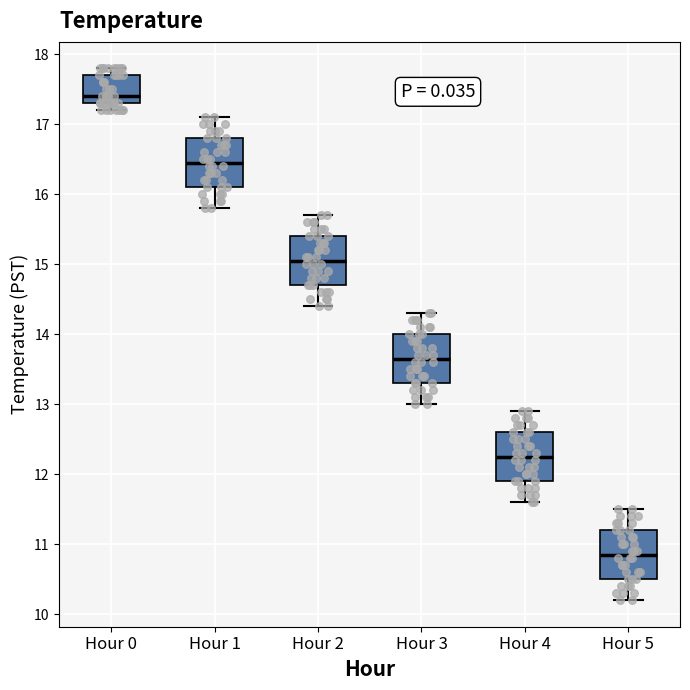

Reading left to right, transcribe this box plot: for each box, give where its median line is, the range the box spans, and where its two whiskers end, as read against the y-axis. The values are not printed on the chart, so give them approximately, as read against the axis.

Hour 0: median 17.4, box 17.3 to 17.7, whiskers 17.2 to 17.8
Hour 1: median 16.5, box 16.1 to 16.8, whiskers 15.8 to 17.1
Hour 2: median 15.1, box 14.7 to 15.4, whiskers 14.4 to 15.7
Hour 3: median 13.7, box 13.3 to 14.0, whiskers 13.0 to 14.3
Hour 4: median 12.3, box 11.9 to 12.6, whiskers 11.6 to 12.9
Hour 5: median 10.9, box 10.5 to 11.2, whiskers 10.2 to 11.5